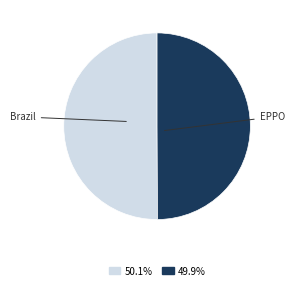

What is the ratio of the value at Brazil to the value at EPPO?

1.0